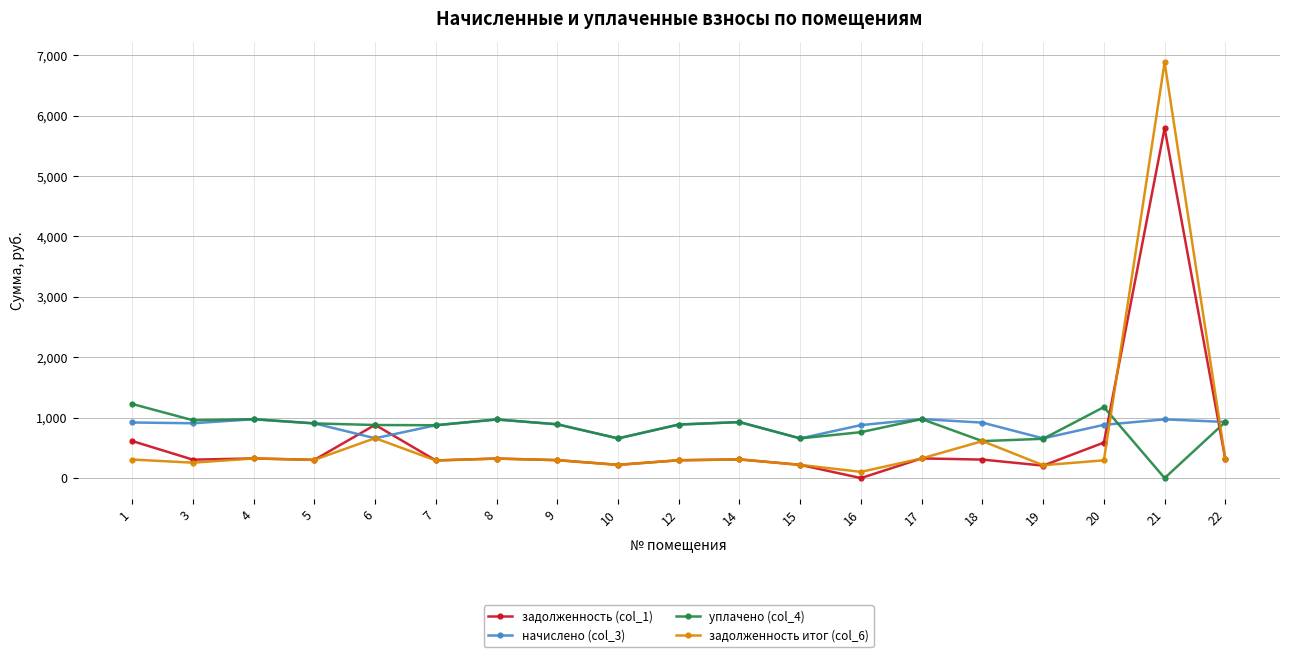

True or false: уплачено (col_4) and задолженность (col_1) cross at least once.

True